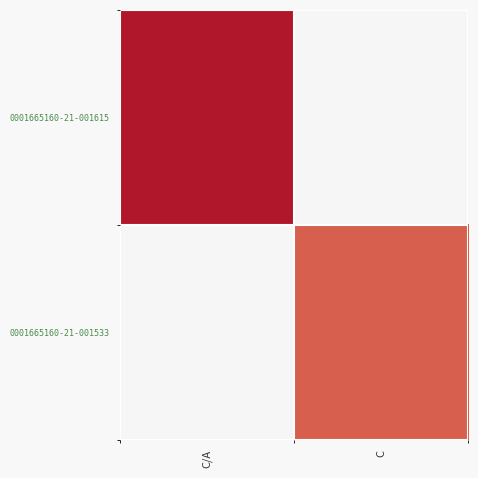

What is the greatest value displayed?

0.8